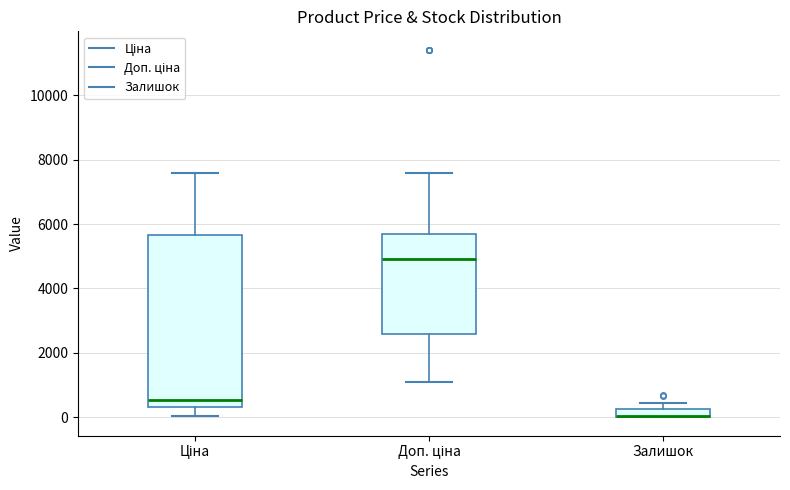

Comparing the boxes themselves (not the whiskers), which one is the tallest?

Ціна